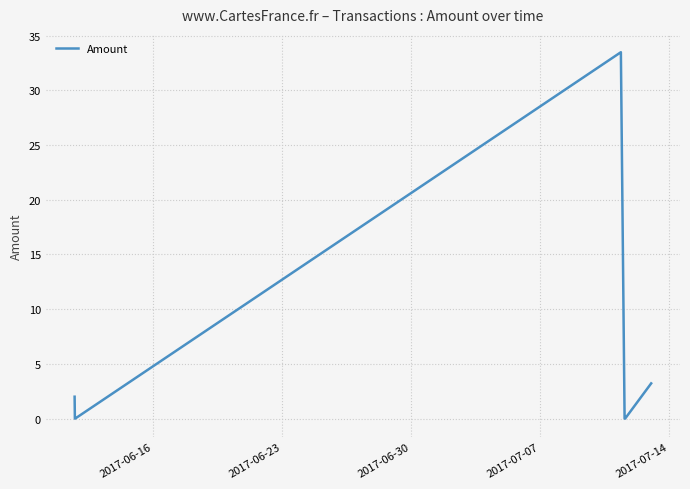

What is the greatest value displayed?

33.5